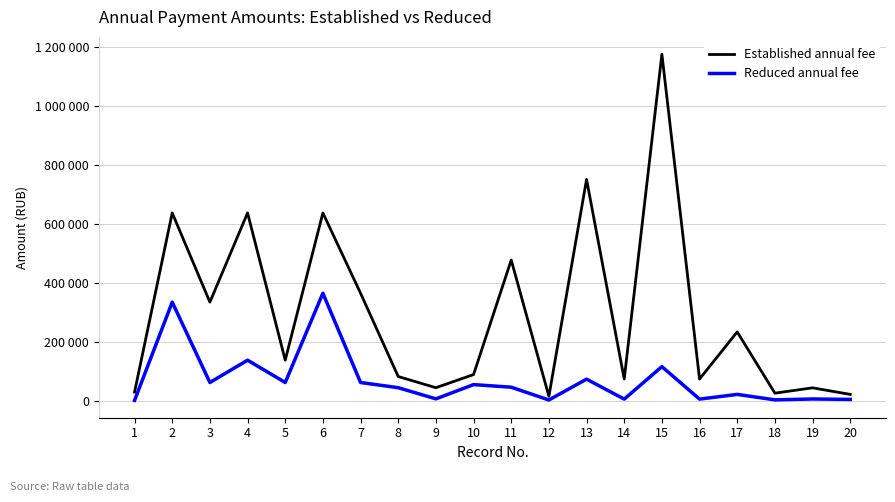

What is the total value across all series at 14?

83160